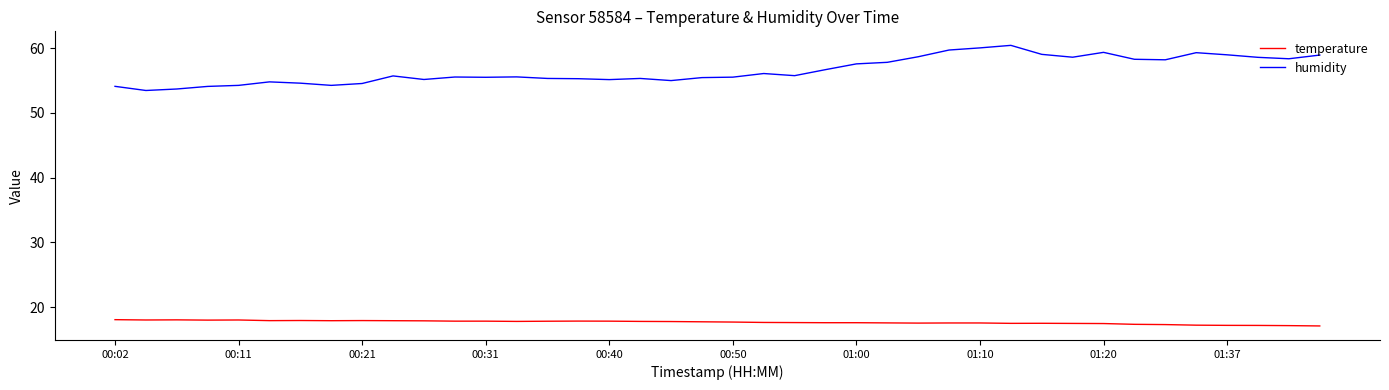

True or false: temperature and humidity cross at least once.

False